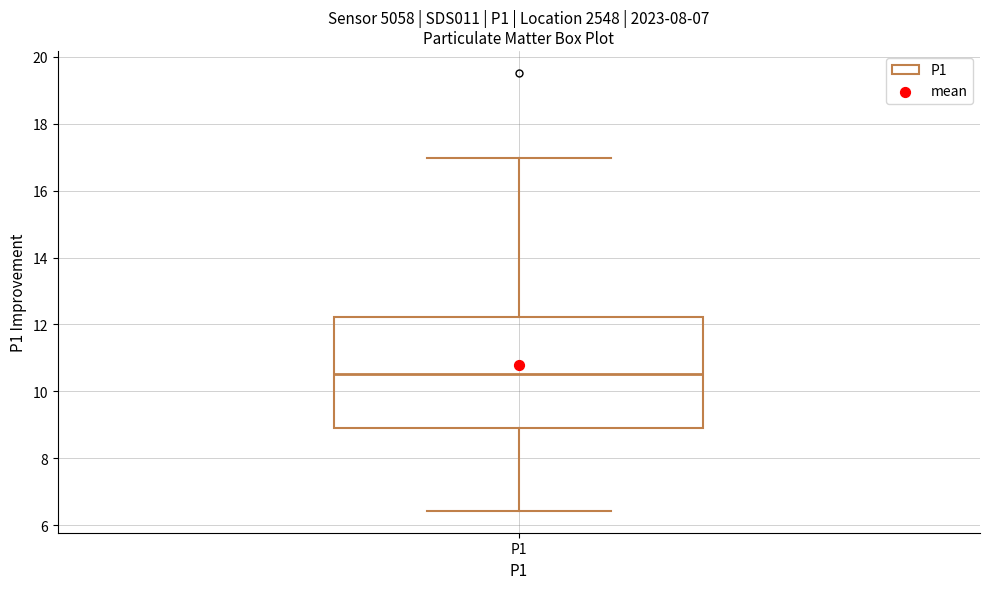

Read this box plot against the y-axis: the position of the median line, the range covered by the box, and the ends of both whiskers. The values are not printed on the chart, so give them approximately, as read against the axis.

median 10.6, box 8.8 to 12.2, whiskers 6.4 to 17.0